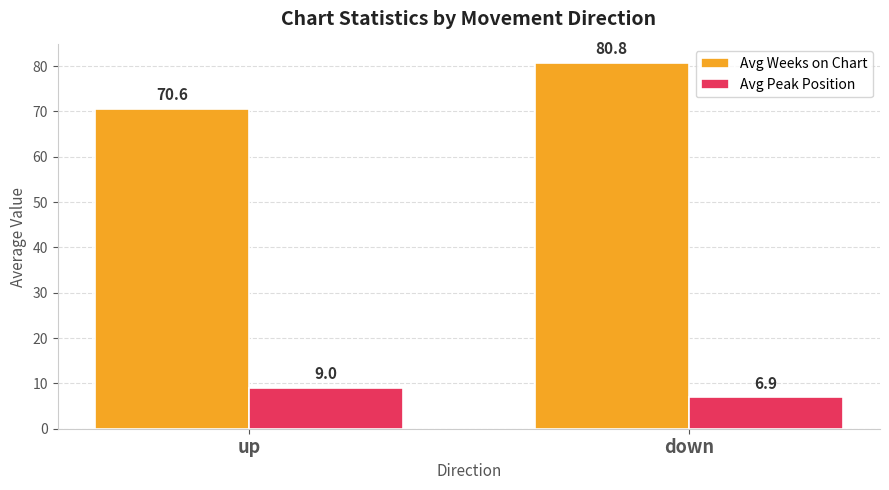

Between up and down, which series saw the biggest shift?

Avg Weeks on Chart